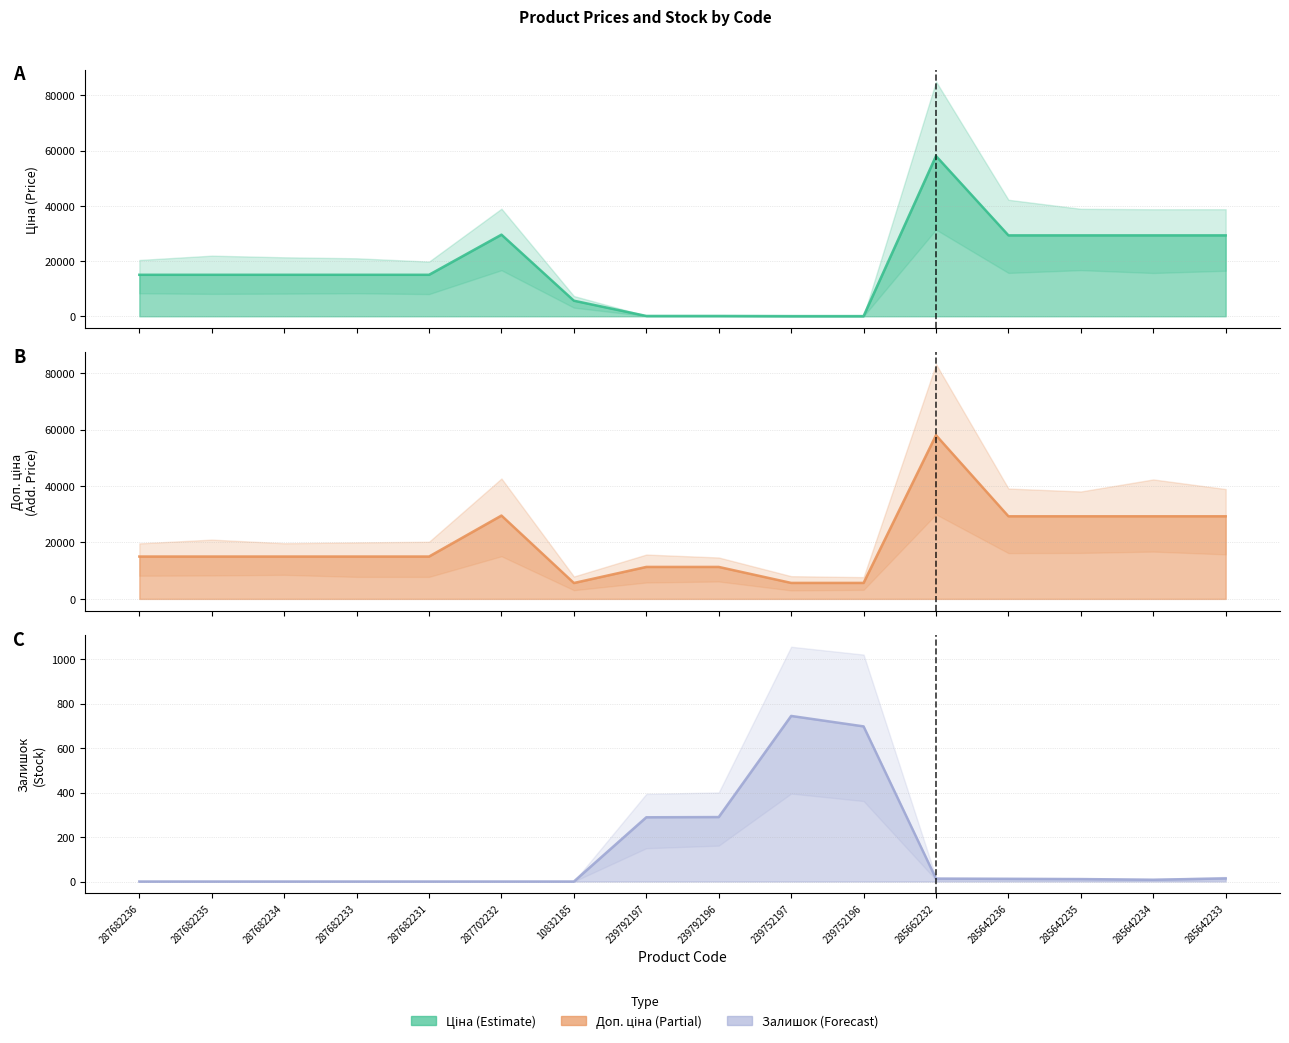

True or false: Доп. ціна and Залишок cross at least once.

False